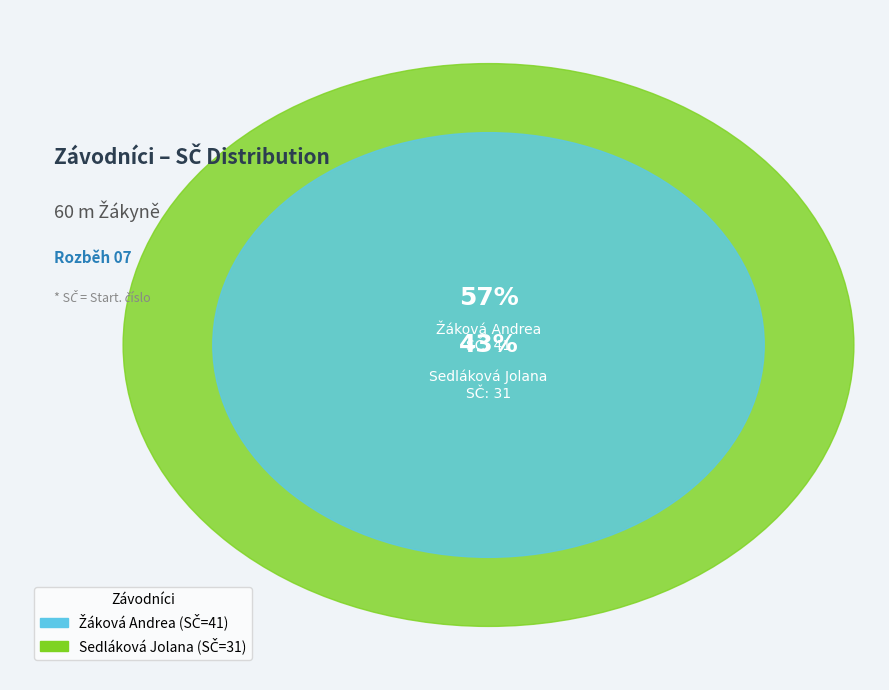

To the nearest percent, what portion does Sedláková Jolana represent?

43%